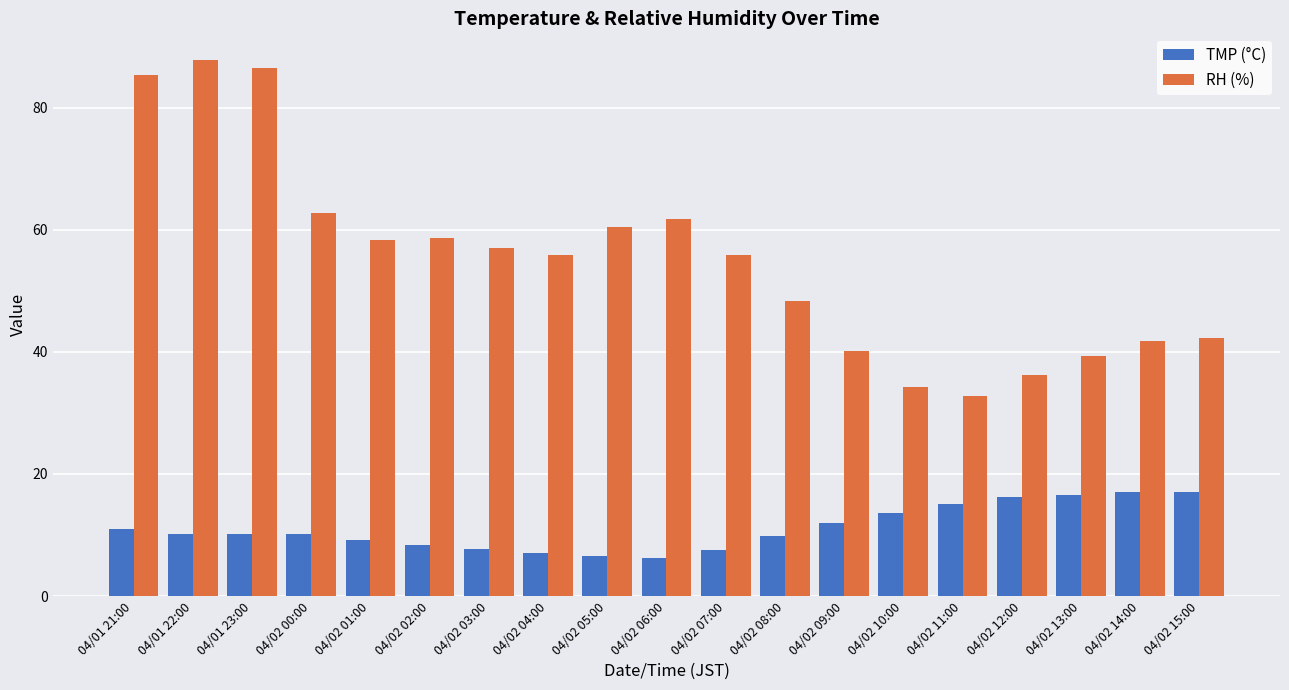

Is the value of TMP (°C) at 04/02 09:00 greater than the value of RH (%) at 04/02 15:00?

No